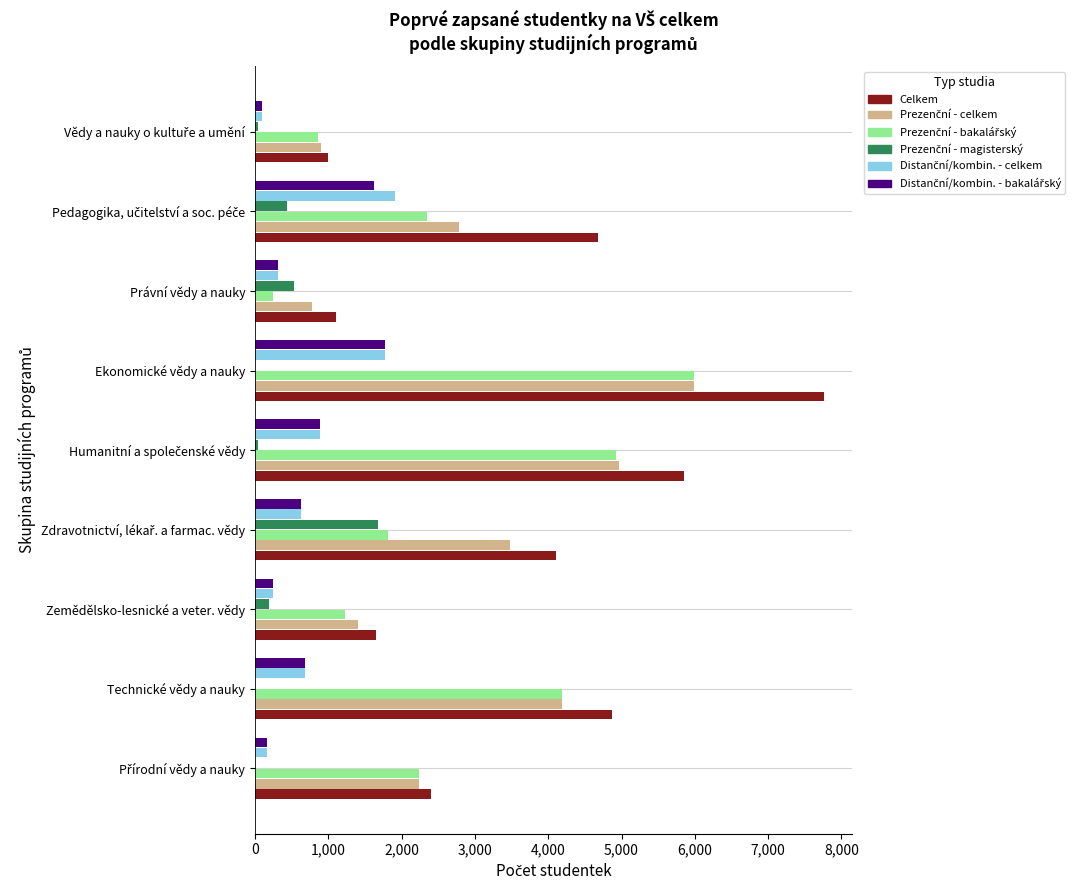

What is the greatest value displayed?

7762